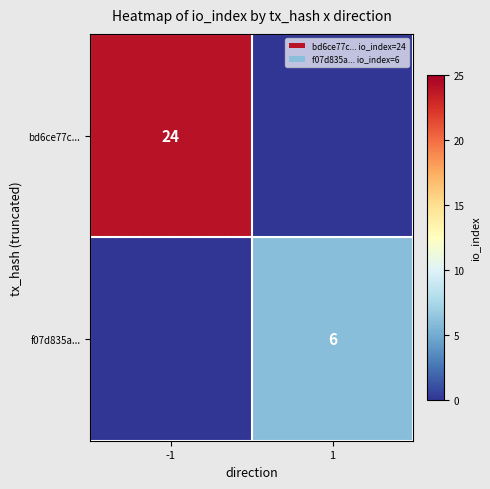

True or false: bd6ce77c... has a value of 24 at -1.

True